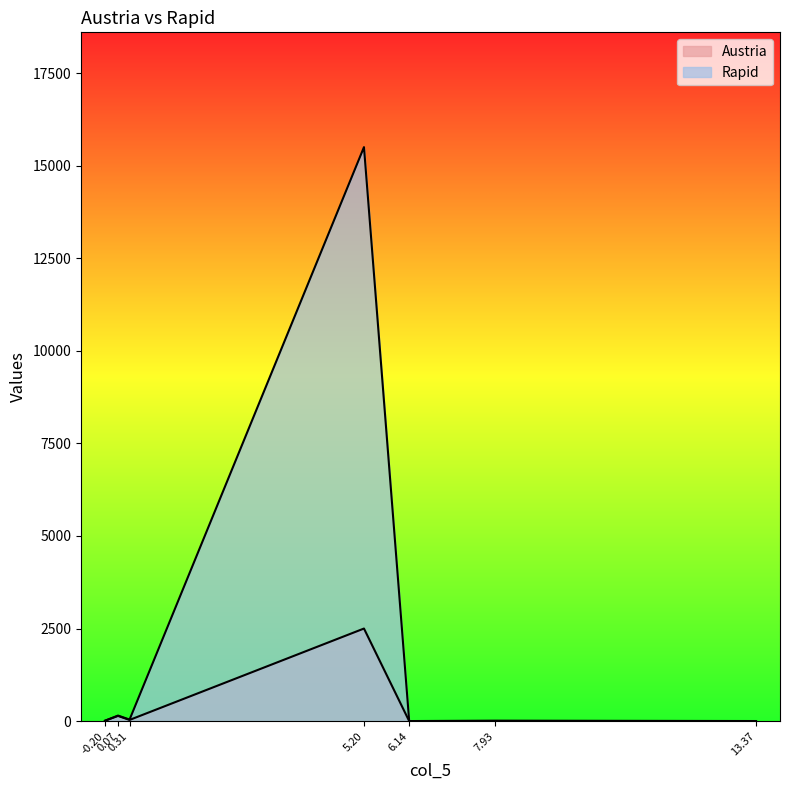

Which series has the widest spread of values?

Austria